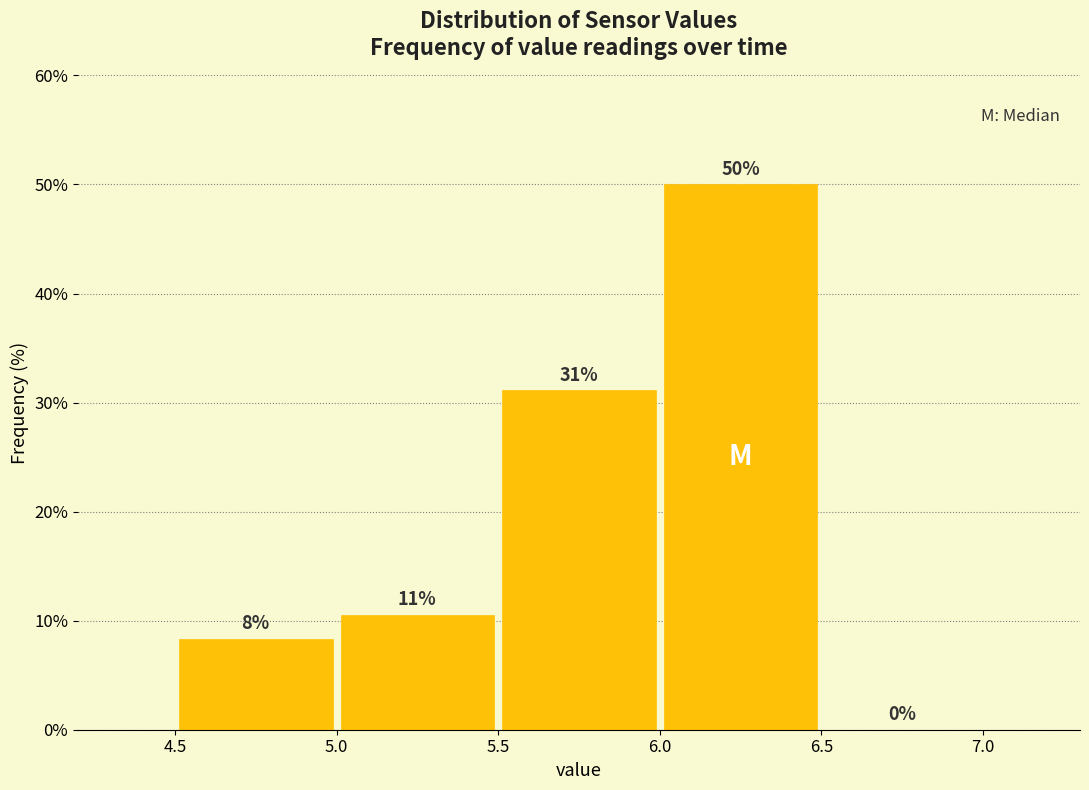

Over which range of the x-axis is the bar tallest?

6.0 to 6.5